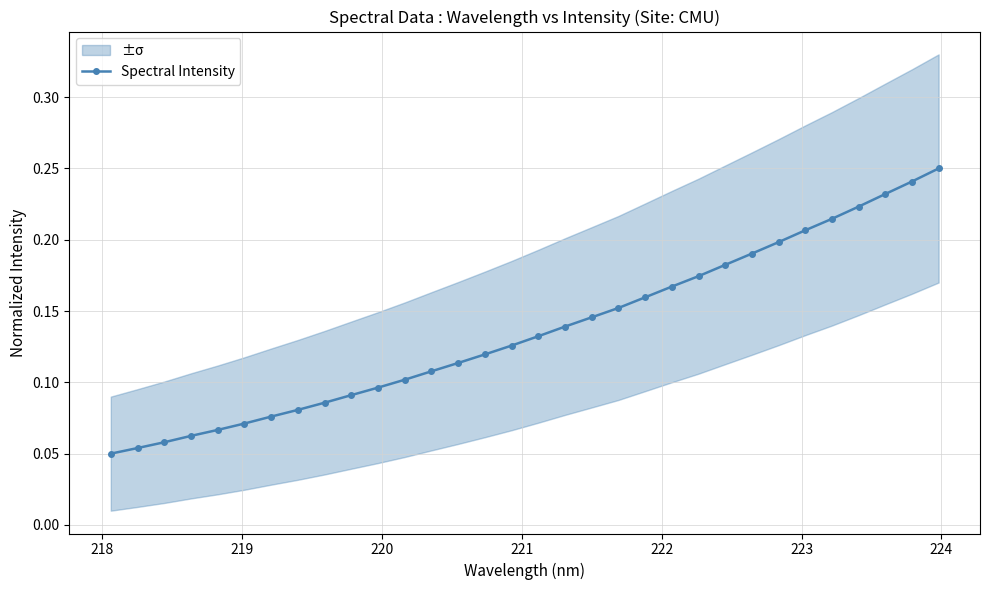

What is the value of the 29th point from the left?

0.2